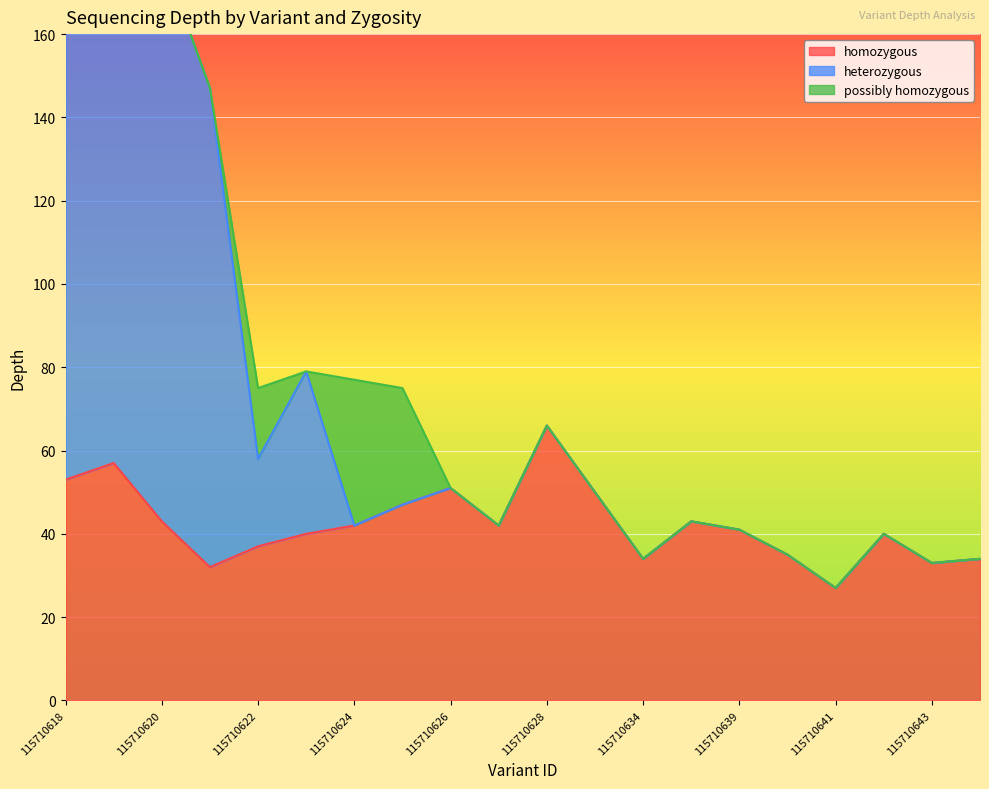

True or false: homozygous and heterozygous cross at least once.

False